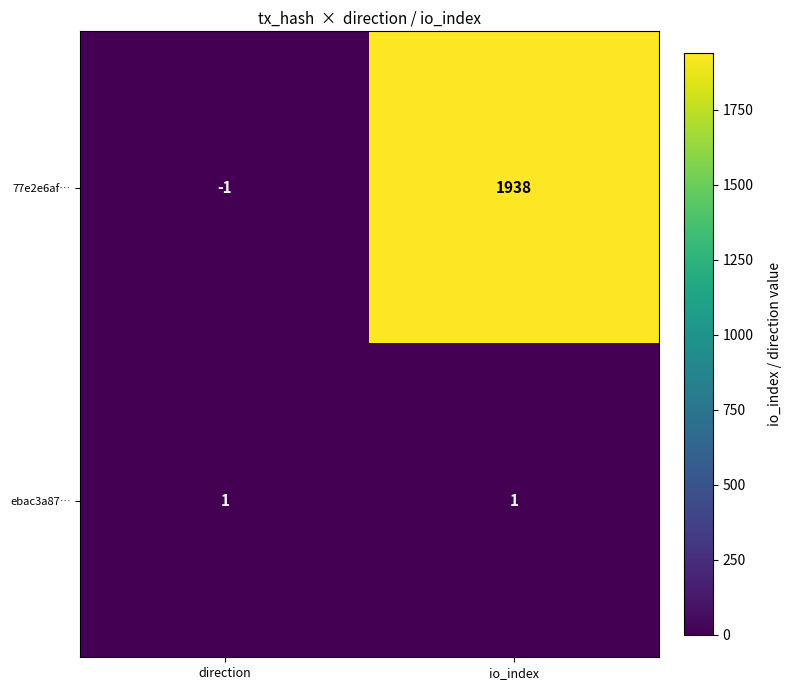

Rank the series by their average value, from lowest to highest.

ebac3a87…, 77e2e6af…